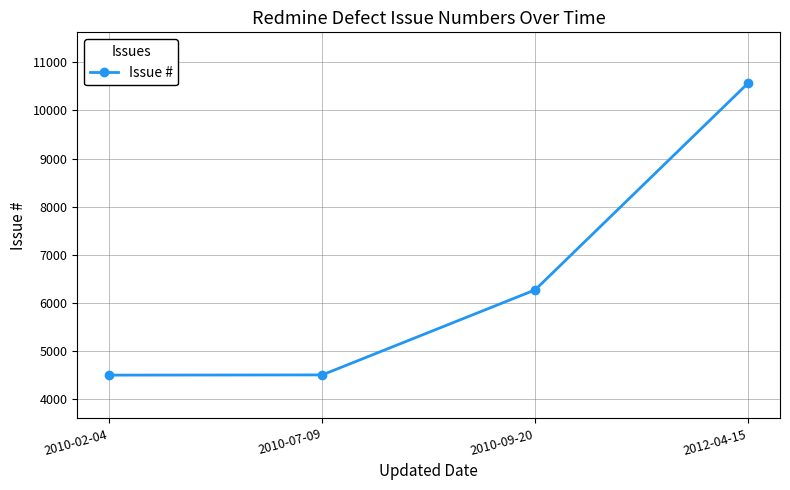

How many lines are shown in the chart?

1